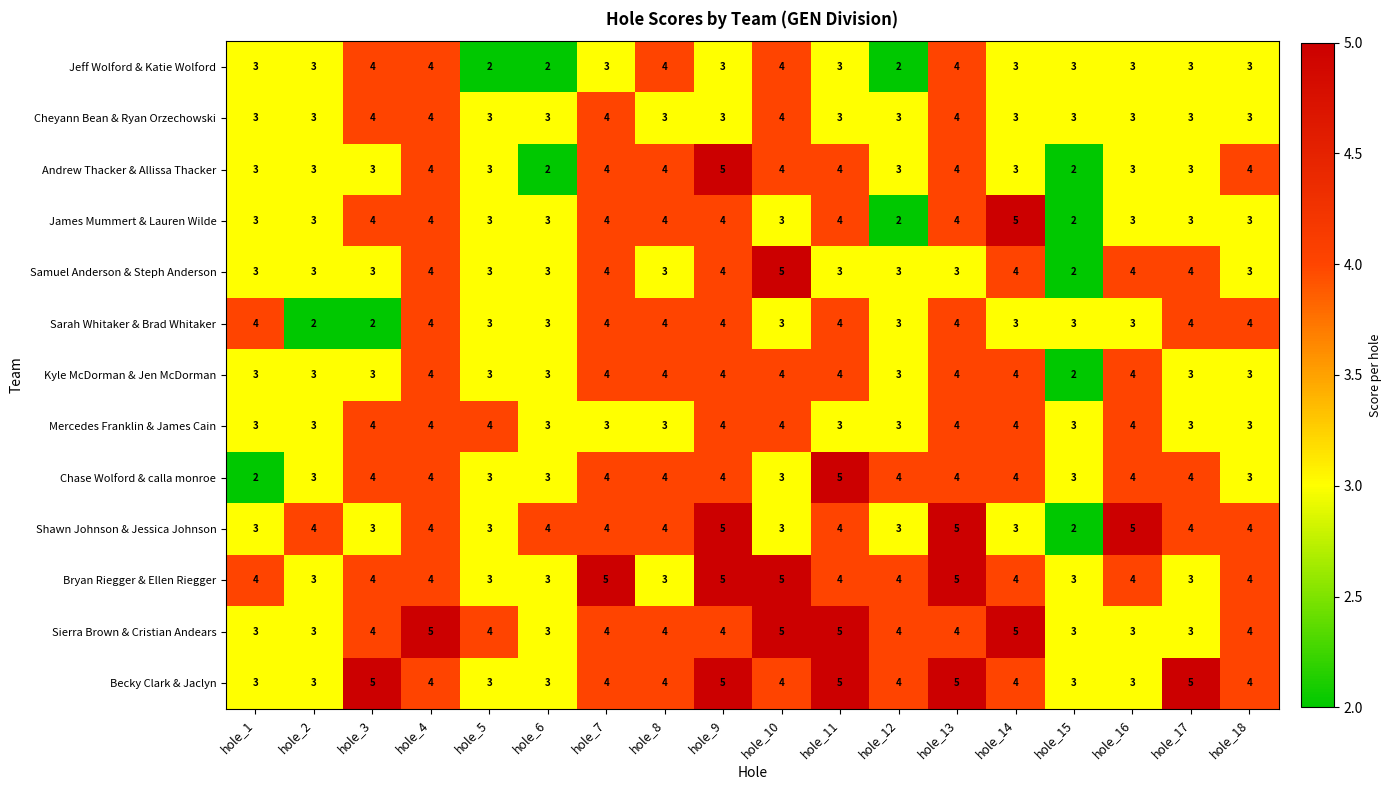

Which series has the largest total across all categories?

Becky Clark & Jaclyn